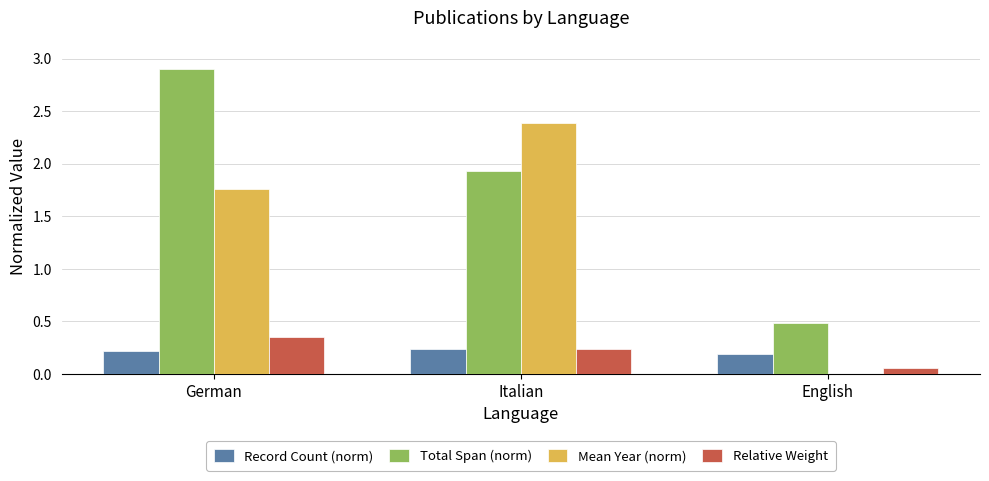

Which series has the largest range (max minus min)?

Total Span (norm)